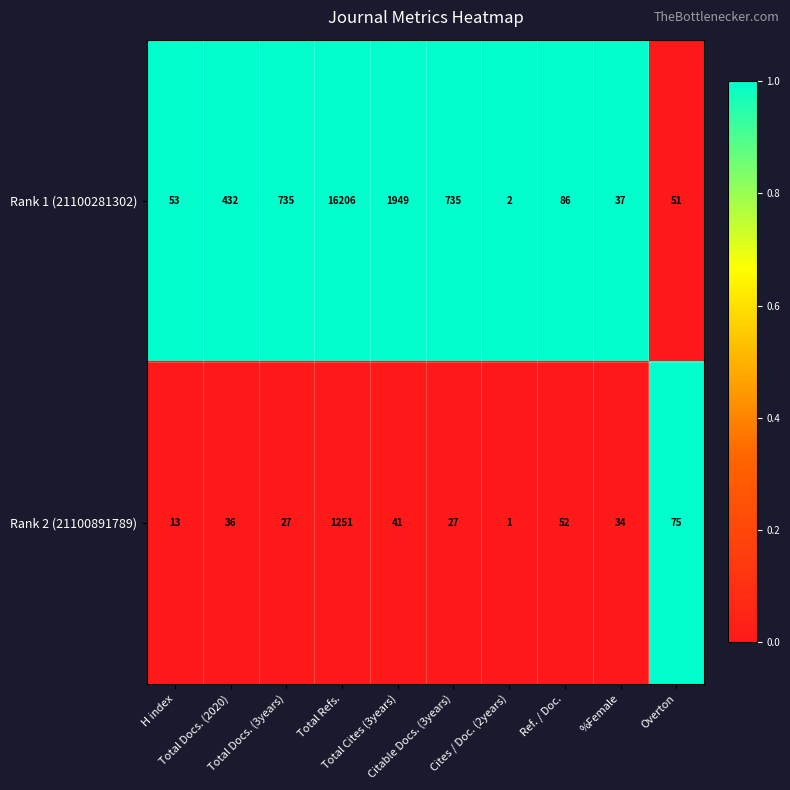

Rank the series by their average value, from lowest to highest.

Rank 2 (21100891789), Rank 1 (21100281302)